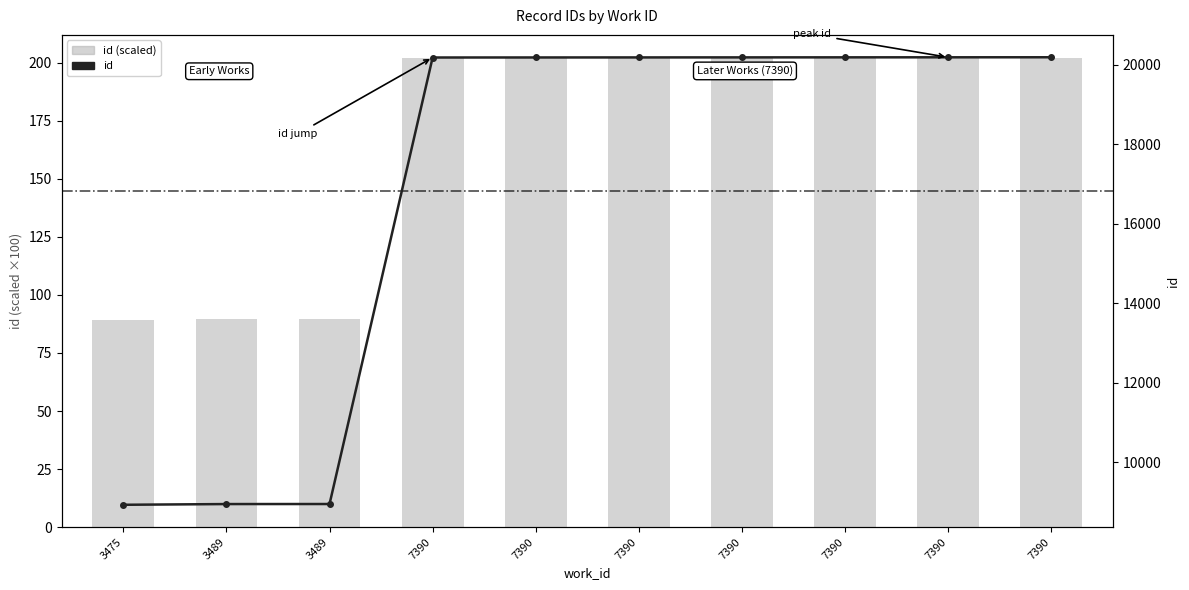

At which category does the chart reach its minimum across all series?

3475